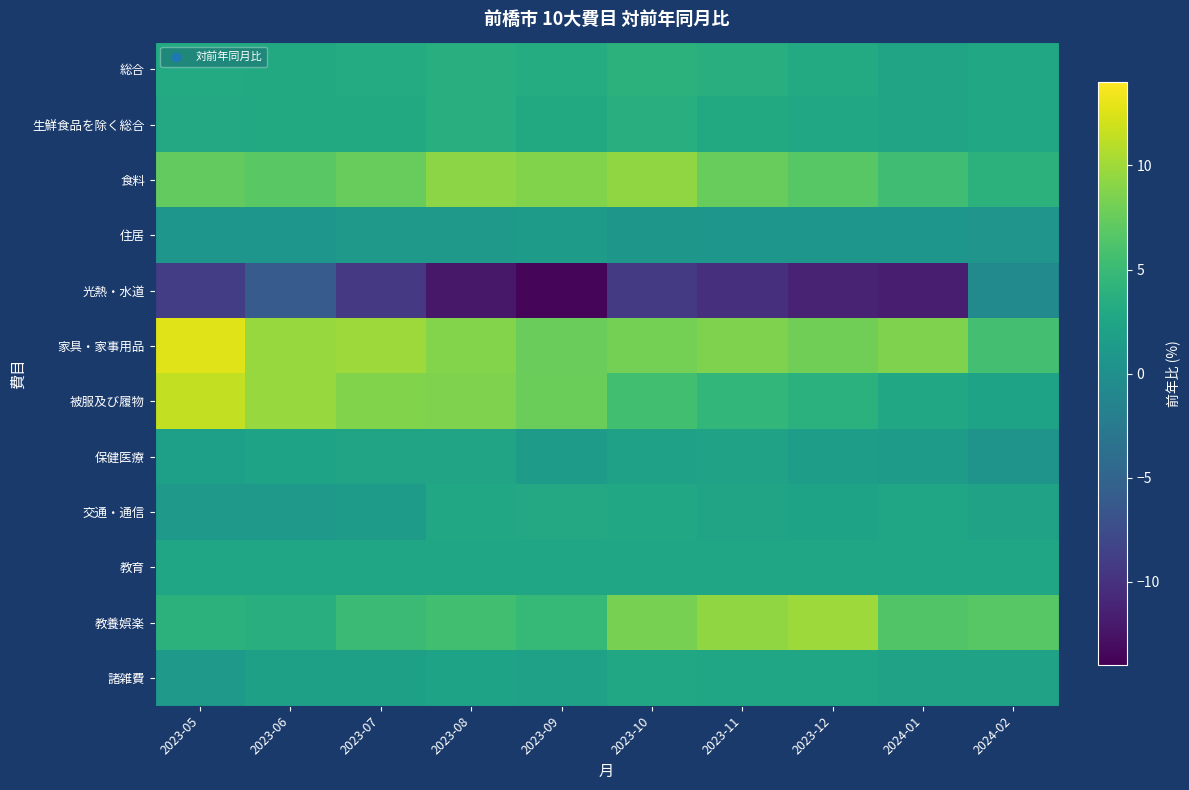

Reading left to right, list all the values displayed in this chart.

総合: 2023-05=3.1	2023-06=3.0	2023-07=3.2	2023-08=3.6	2023-09=3.3	2023-10=4.0	2023-11=3.5	2023-12=3.1	2024-01=2.4	2024-02=2.7
生鮮食品を除く総合: 2023-05=2.9	2023-06=3.0	2023-07=3.0	2023-08=3.5	2023-09=3.0	2023-10=3.6	2023-11=3.0	2023-12=2.7	2024-01=2.4	2024-02=2.7
食料: 2023-05=7.3	2023-06=6.8	2023-07=7.5	2023-08=9.1	2023-09=8.7	2023-10=9.3	2023-11=7.5	2023-12=6.7	2024-01=5.4	2024-02=4.0
住居: 2023-05=0.7	2023-06=0.7	2023-07=1.0	2023-08=1.2	2023-09=1.5	2023-10=0.8	2023-11=0.7	2023-12=0.7	2024-01=0.7	2024-02=0.6
光熱・水道: 2023-05=-8.9	2023-06=-6.0	2023-07=-9.3	2023-08=-12.2	2023-09=-13.6	2023-10=-9.2	2023-11=-10.2	2023-12=-11.3	2024-01=-11.6	2024-02=-0.7
家具・家事用品: 2023-05=12.6	2023-06=9.7	2023-07=9.9	2023-08=8.8	2023-09=7.6	2023-10=8.1	2023-11=8.6	2023-12=7.9	2024-01=8.6	2024-02=5.6
被服及び履物: 2023-05=11.4	2023-06=9.7	2023-07=8.7	2023-08=8.6	2023-09=7.7	2023-10=5.5	2023-11=4.5	2023-12=3.9	2024-01=2.8	2024-02=2.2
保健医療: 2023-05=1.8	2023-06=2.2	2023-07=2.3	2023-08=2.4	2023-09=1.5	2023-10=2.0	2023-11=2.1	2023-12=1.6	2024-01=1.5	2024-02=0.5
交通・通信: 2023-05=1.2	2023-06=1.0	2023-07=1.5	2023-08=2.7	2023-09=2.9	2023-10=2.7	2023-11=2.4	2023-12=2.2	2024-01=2.5	2024-02=2.1
教育: 2023-05=2.5	2023-06=2.5	2023-07=2.5	2023-08=2.5	2023-09=2.5	2023-10=2.5	2023-11=2.5	2023-12=2.5	2024-01=2.6	2024-02=2.6
教養娯楽: 2023-05=4.0	2023-06=3.5	2023-07=5.1	2023-08=5.5	2023-09=4.8	2023-10=8.3	2023-11=9.4	2023-12=9.9	2024-01=6.4	2024-02=6.7
諸雑費: 2023-05=1.2	2023-06=1.9	2023-07=1.9	2023-08=2.2	2023-09=2.0	2023-10=2.8	2023-11=2.6	2023-12=2.5	2024-01=2.1	2024-02=2.1